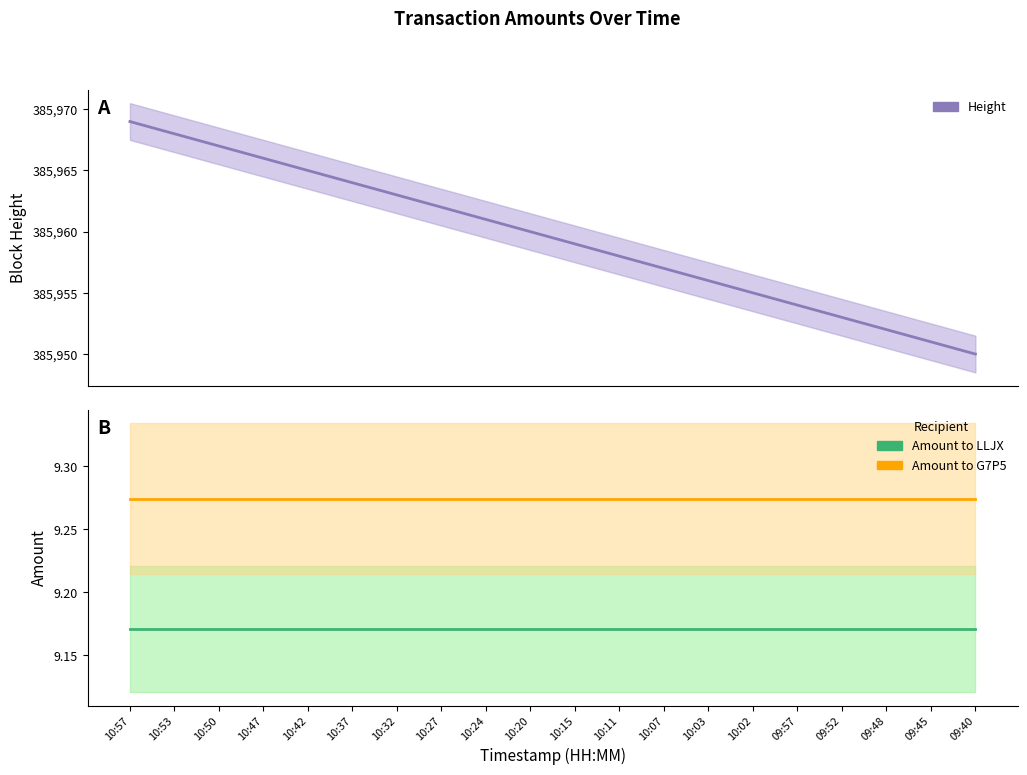

Is it true that Amount to G7P5 equals 6.2 at 10:11?

False